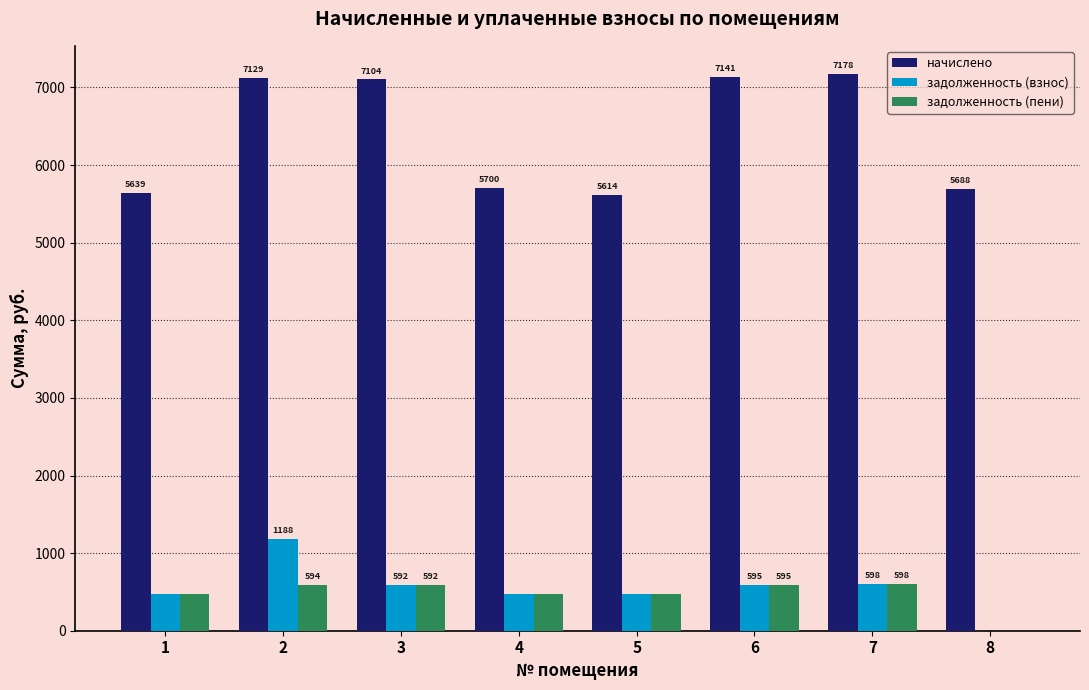

Which category has the highest value across all series?

7